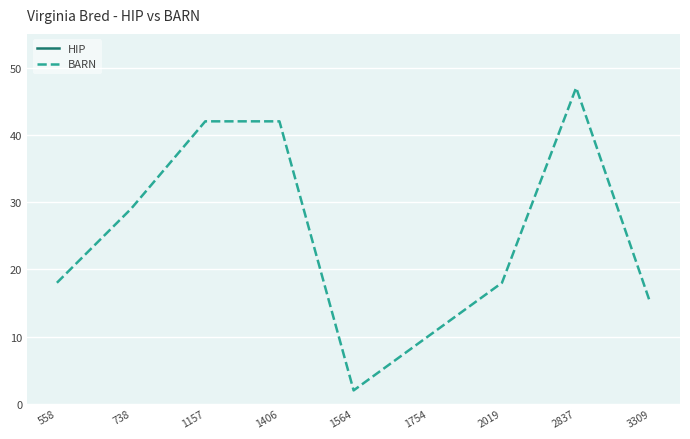

What is the value of the BARN point at the 1st from the left?

18